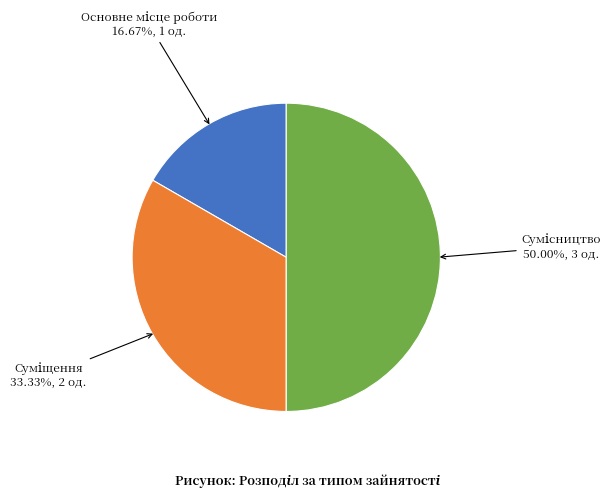

To the nearest percent, what is the difference between the largest and smallest slice percentages?

33%